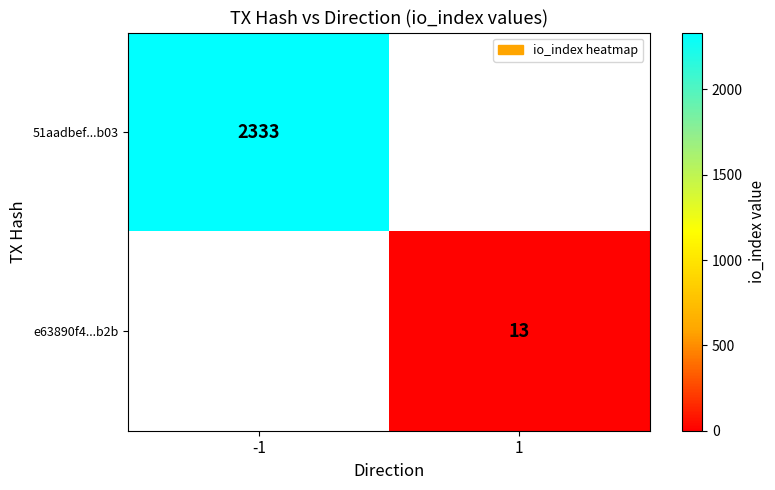

Which category has the highest value across all series?

-1